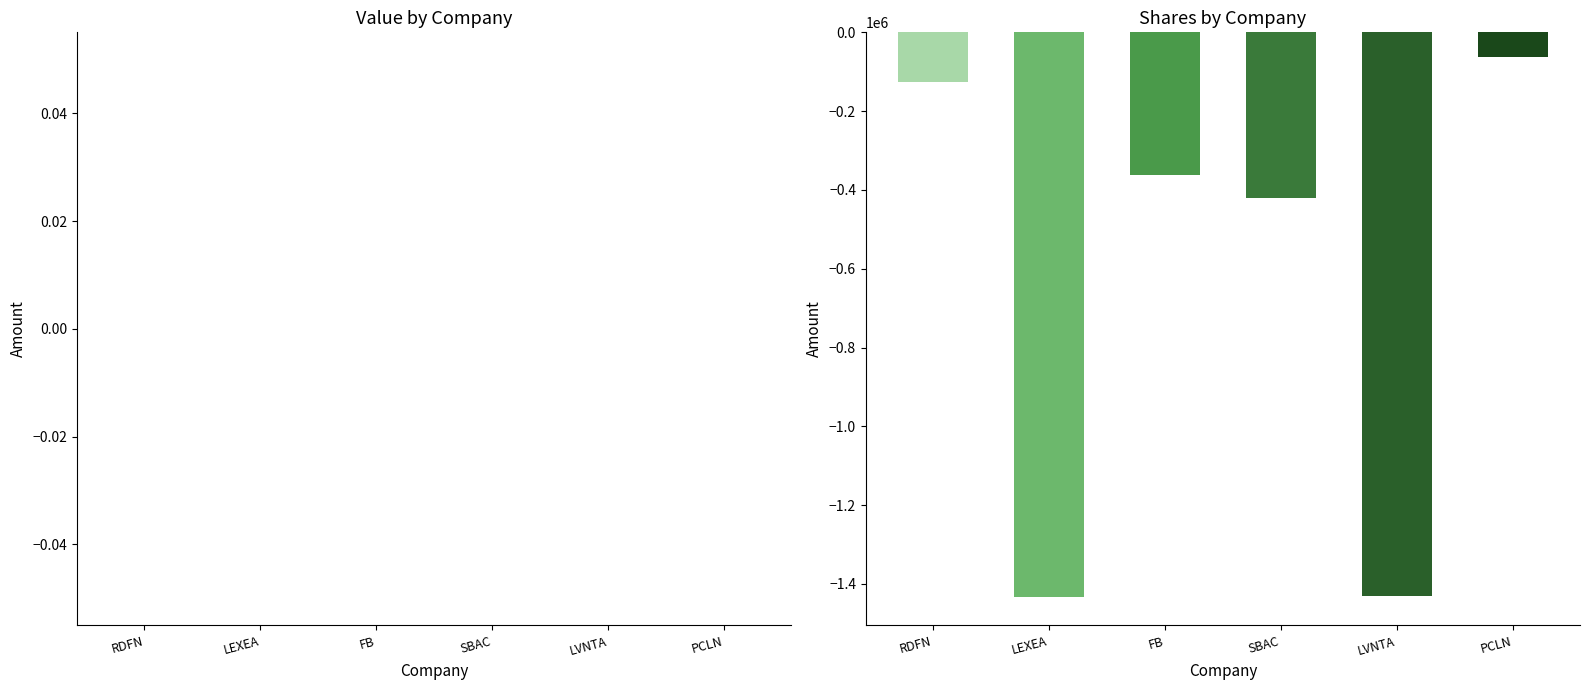

What is the average value?

-639140